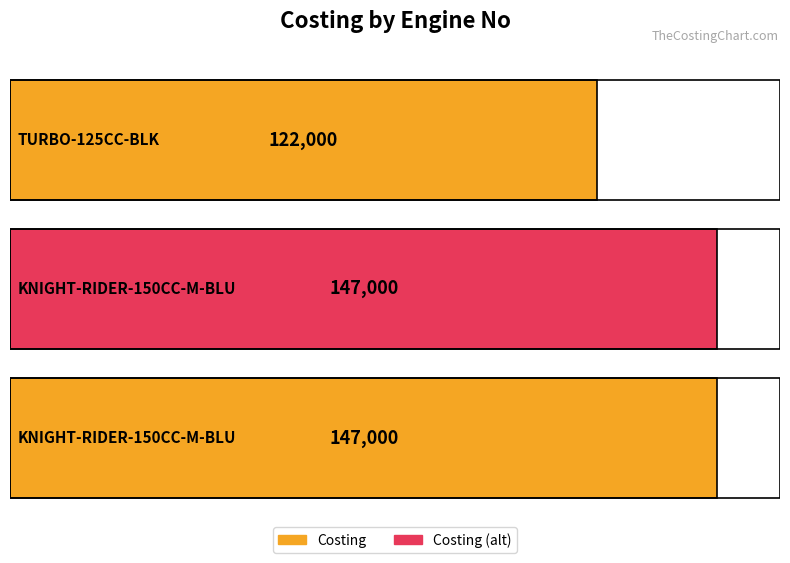

Are the bars grouped side by side (vs. stacked)?

No